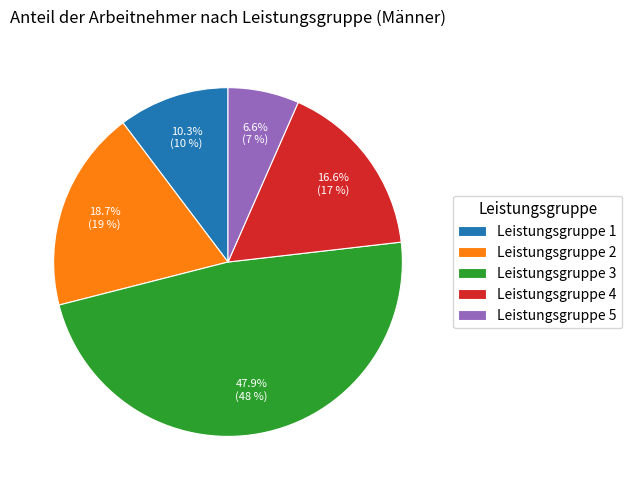

What percentage is the Leistungsgruppe 1 slice, to the nearest percent?

10%